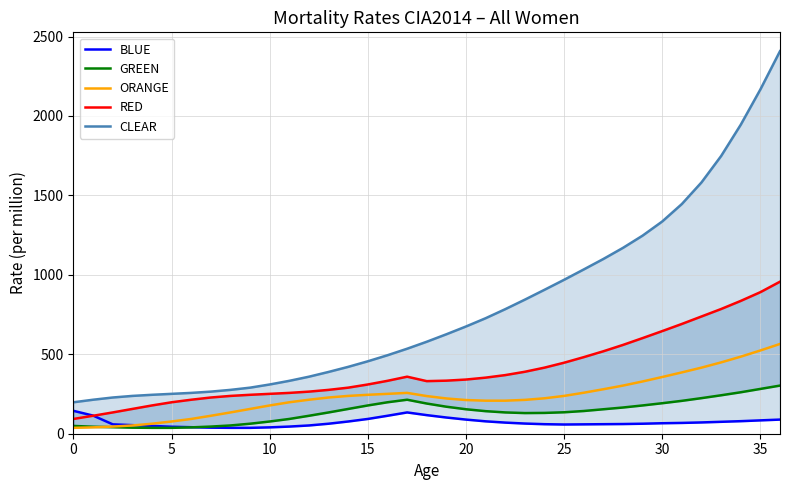

Reading left to right, what are all the values shown in this chart?

BLUE: 144.0	114.0	59.0	54.0	49.0	44.0	41.0	38.0	37.0	37.0	40.0	45.0	52.0	63.0	77.0	93.0	113.0	134.0	117.0	102.0	89.0	78.0	70.0	64.0	60.0	58.0	59.0	60.0	61.0	63.0	66.0	68.0	71.0	75.0	79.0	84.0	89.0
GREEN: 49.0	44.0	41.0	38.0	37.0	37.0	40.0	45.0	52.0	63.0	77.0	93.0	113.0	134.0	156.0	178.0	198.0	214.0	190.0	170.0	154.0	142.0	134.0	130.0	131.0	135.0	143.0	154.0	165.0	178.0	192.0	207.0	224.0	242.0	261.0	282.0	303.0
ORANGE: 37.0	40.0	45.0	52.0	63.0	77.0	93.0	113.0	134.0	156.0	178.0	198.0	214.0	228.0	238.0	245.0	251.0	257.0	237.0	222.0	212.0	208.0	208.0	213.0	223.0	238.0	258.0	280.0	303.0	329.0	357.0	386.0	416.0	449.0	485.0	524.0	565.0
RED: 93.0	113.0	134.0	156.0	178.0	198.0	214.0	228.0	238.0	245.0	251.0	257.0	265.0	276.0	290.0	310.0	333.0	359.0	331.0	334.0	341.0	353.0	369.0	390.0	416.0	447.0	482.0	519.0	559.0	602.0	646.0	691.0	738.0	785.0	836.0	891.0	957.0
CLEAR: 198.0	214.0	228.0	238.0	245.0	251.0	257.0	265.0	276.0	290.0	310.0	333.0	359.0	389.0	421.0	456.0	494.0	535.0	579.0	626.0	675.0	727.0	784.0	844.0	906.0	969.0	1034.0	1100.0	1170.0	1247.0	1336.0	1446.0	1582.0	1748.0	1945.0	2167.0	2408.0